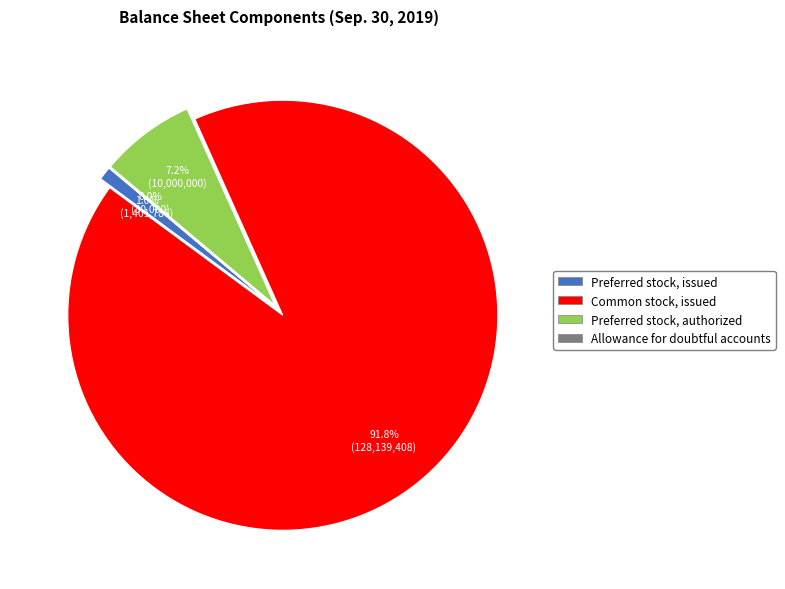

Which category accounts for the majority?

Common stock, issued